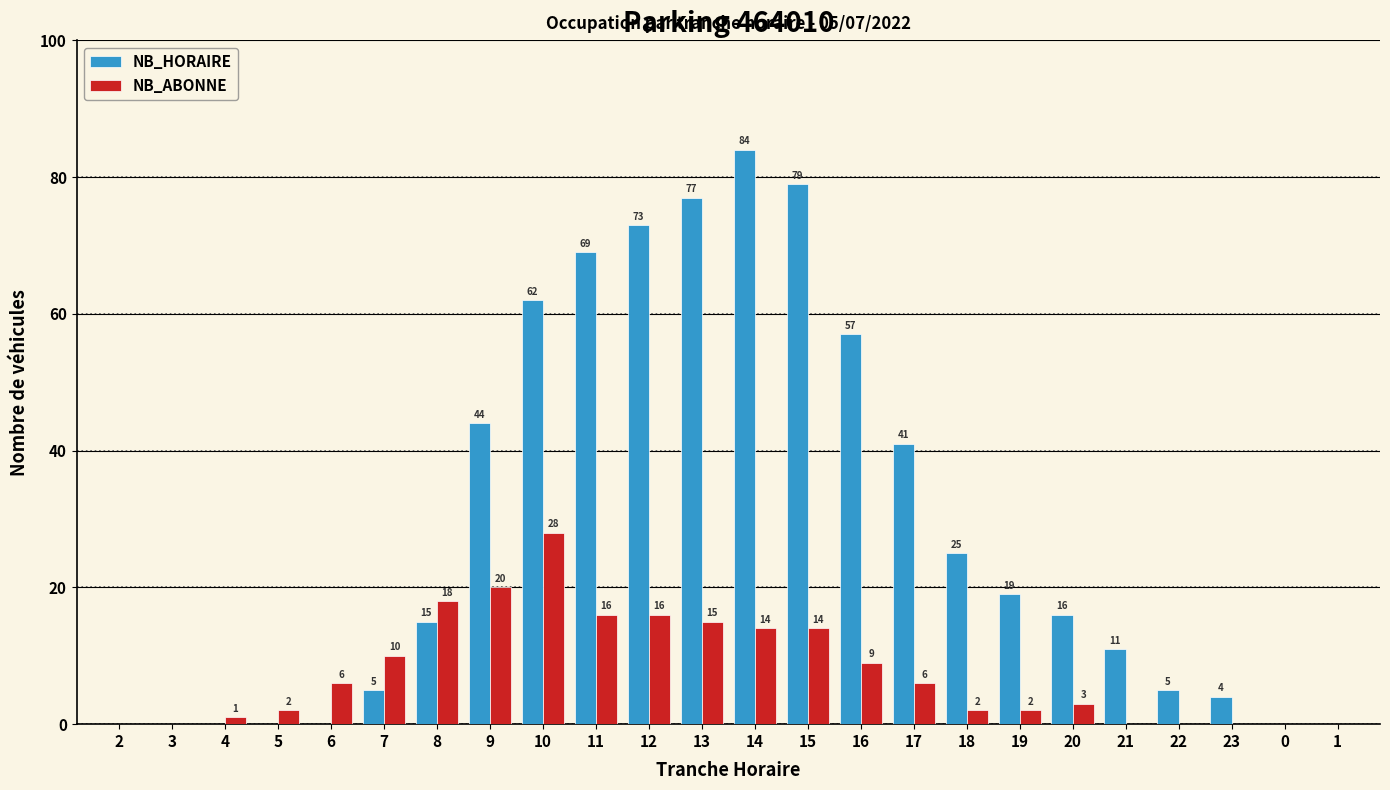

Reading left to right, what are all the values shown in this chart?

NB_HORAIRE: 2=0	3=0	4=0	5=0	6=0	7=5	8=15	9=44	10=62	11=69	12=73	13=77	14=84	15=79	16=57	17=41	18=25	19=19	20=16	21=11	22=5	23=4	0=0	1=0
NB_ABONNE: 2=0	3=0	4=1	5=2	6=6	7=10	8=18	9=20	10=28	11=16	12=16	13=15	14=14	15=14	16=9	17=6	18=2	19=2	20=3	21=0	22=0	23=0	0=0	1=0